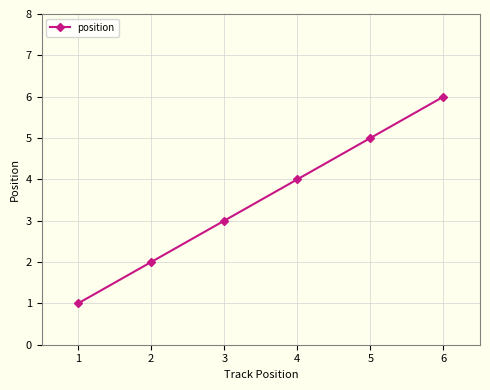

What is the approximate value at 6?

6